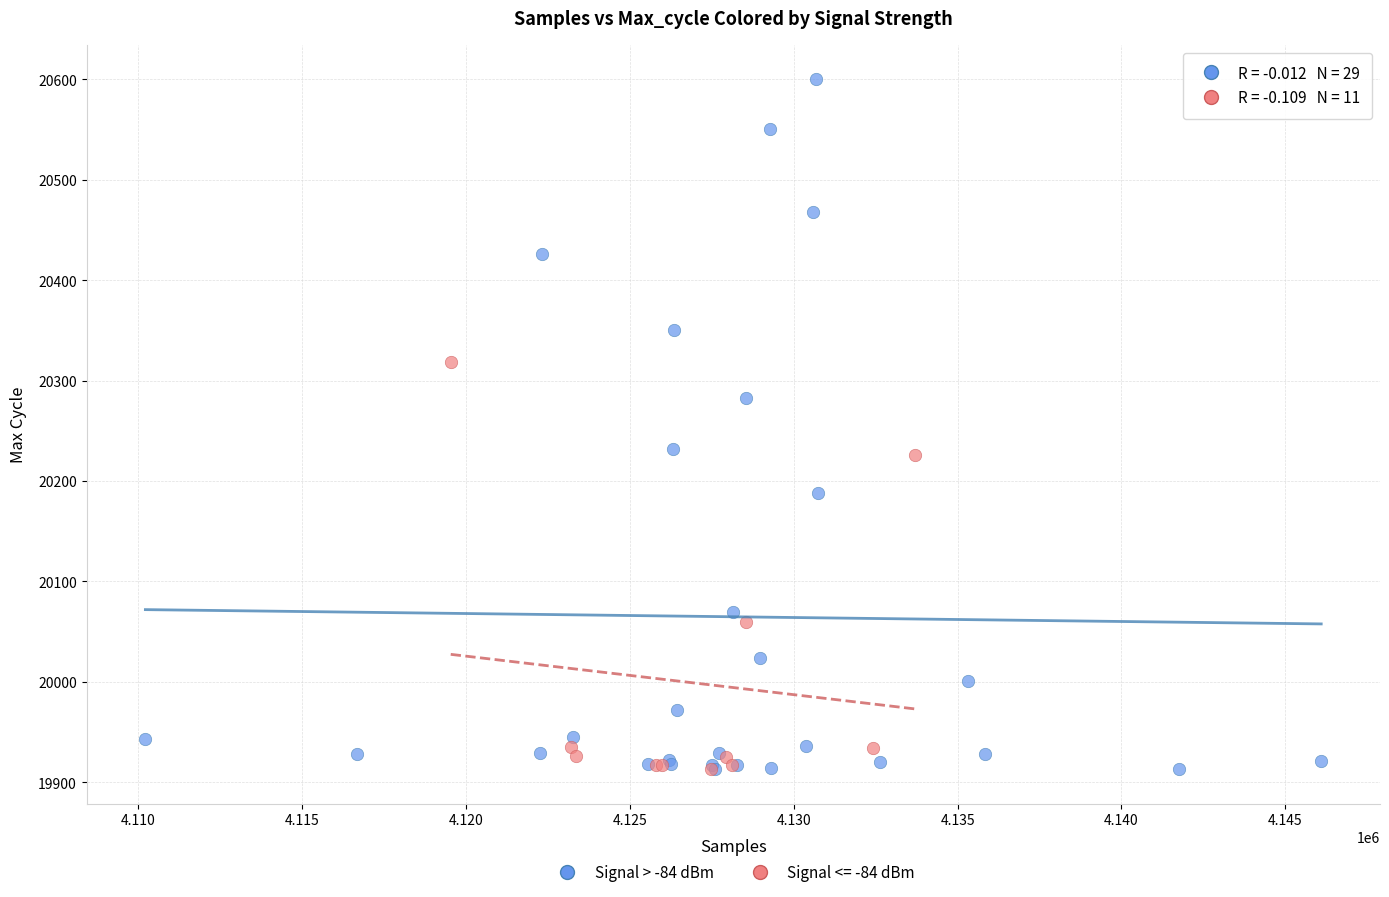

Which series has the widest spread of Y values?

Signal > -84 dBm